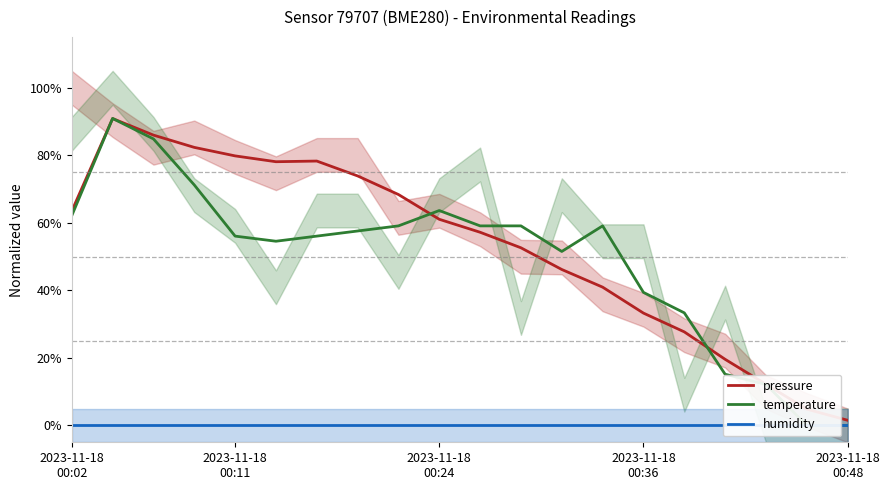

True or false: humidity and temperature cross at least once.

False